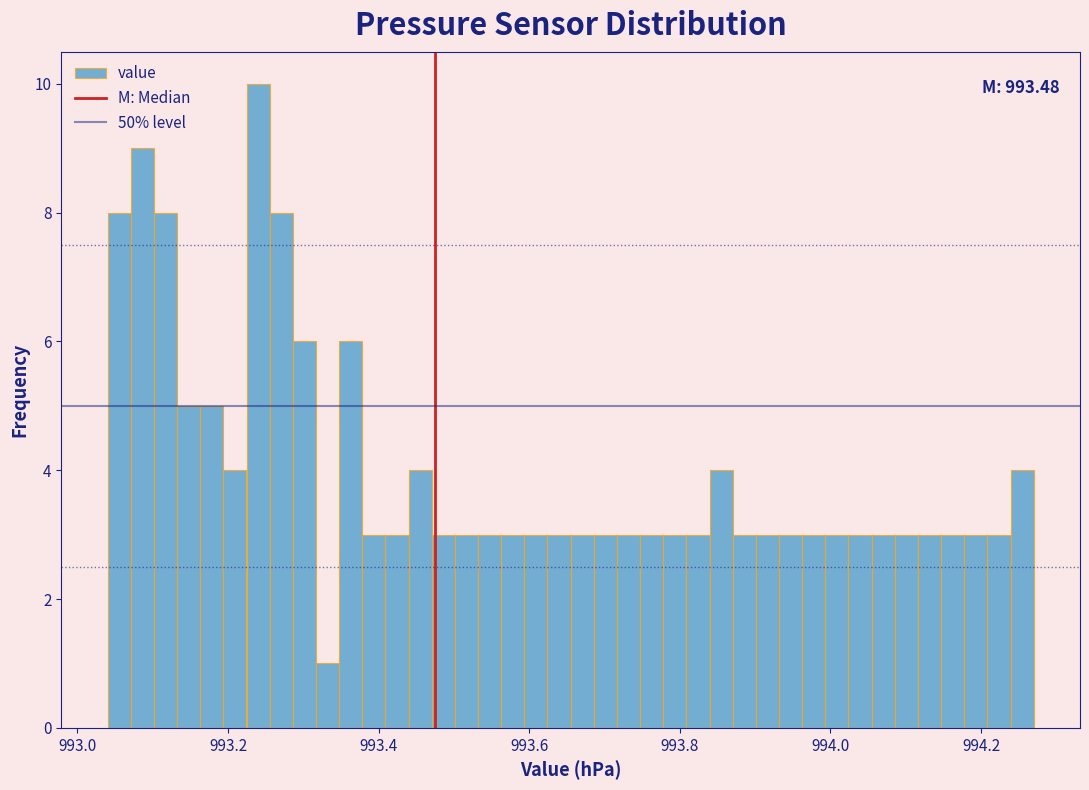

Read against the x-axis, roughly where is the centre of the tallest bar?

993.24